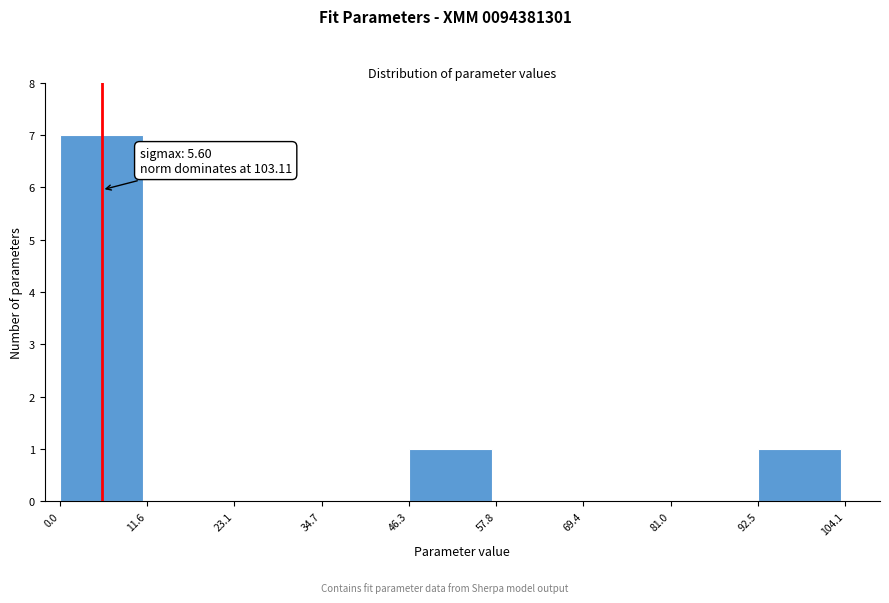

Which range on the x-axis has the tallest bar?

0.0 to 11.6